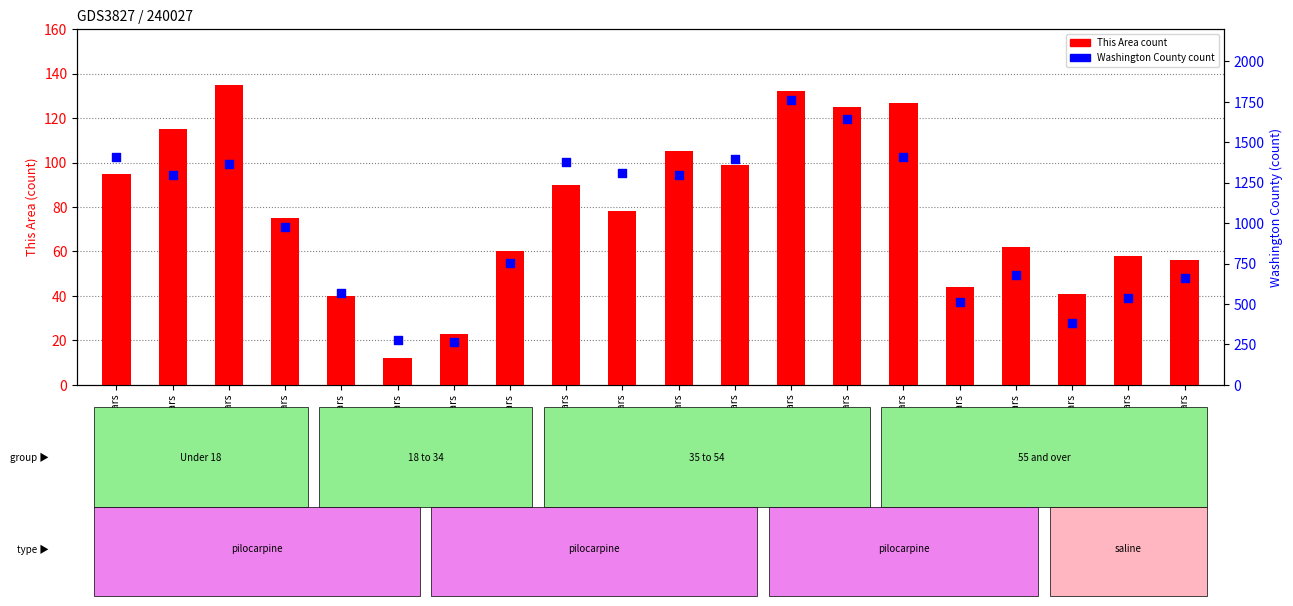

Is the value of This Area count at 15 to 17 years greater than the value of Washington County count at 60 and 61 years?

No